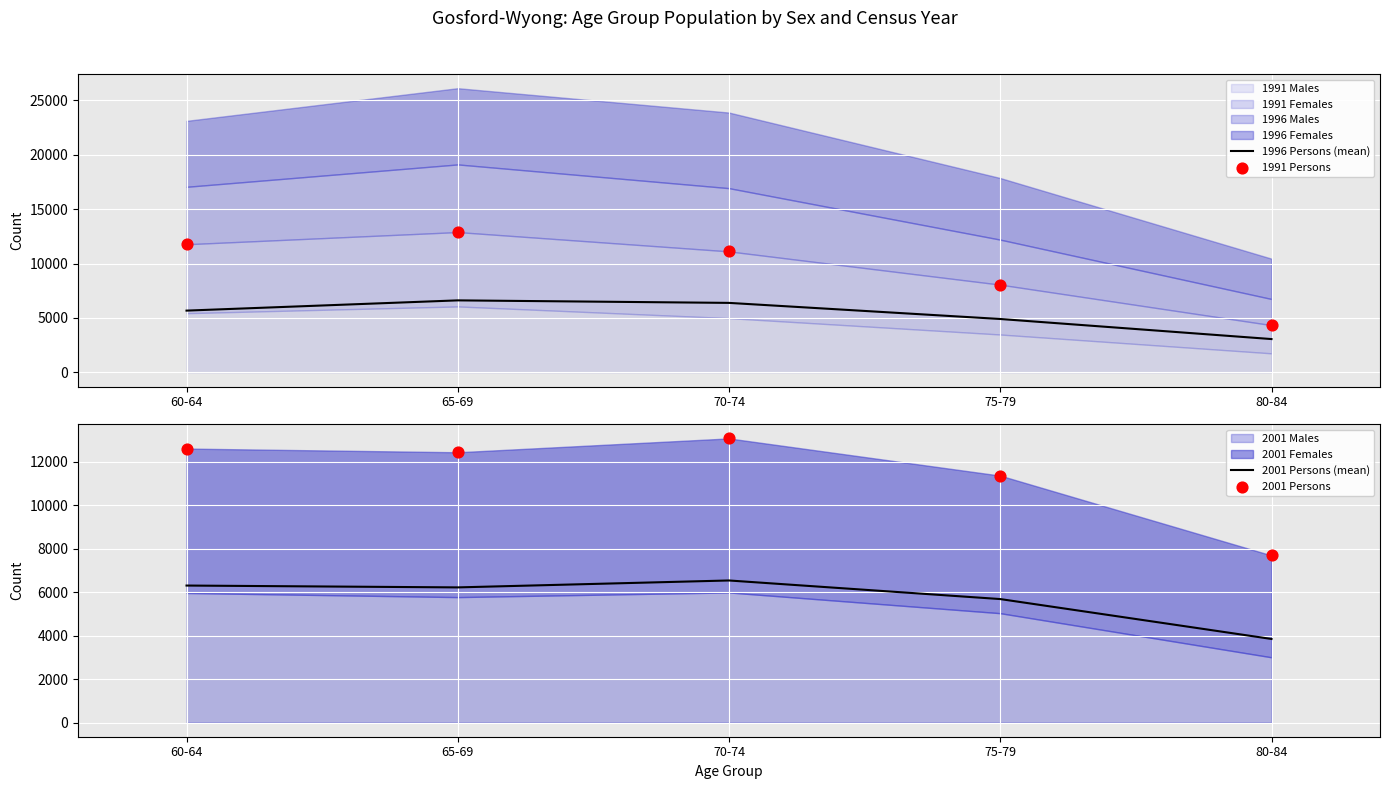

Where is 2001 Persons (mean) nearest to the value 5189?

75-79